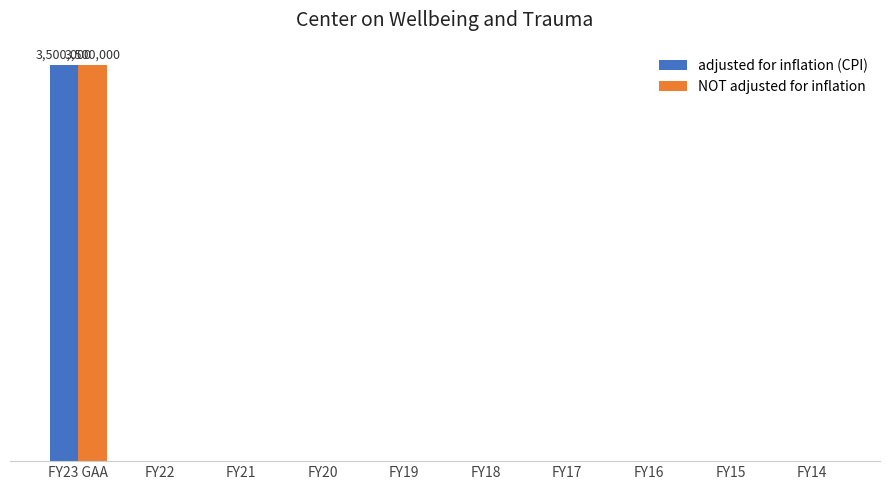

Does the chart contain stacked bars?

No